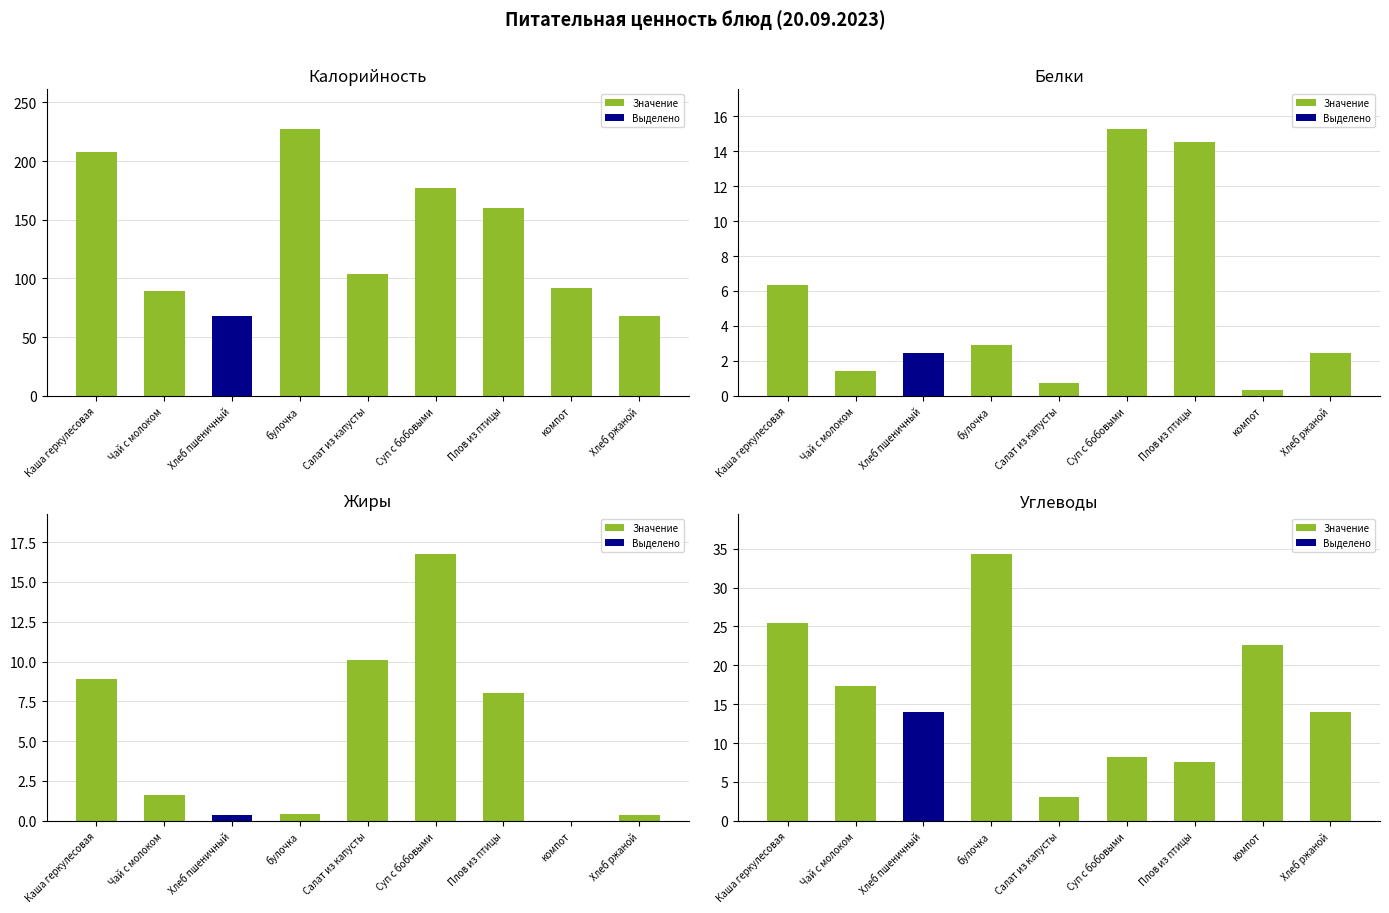

How many distinct data groups are displayed?

4